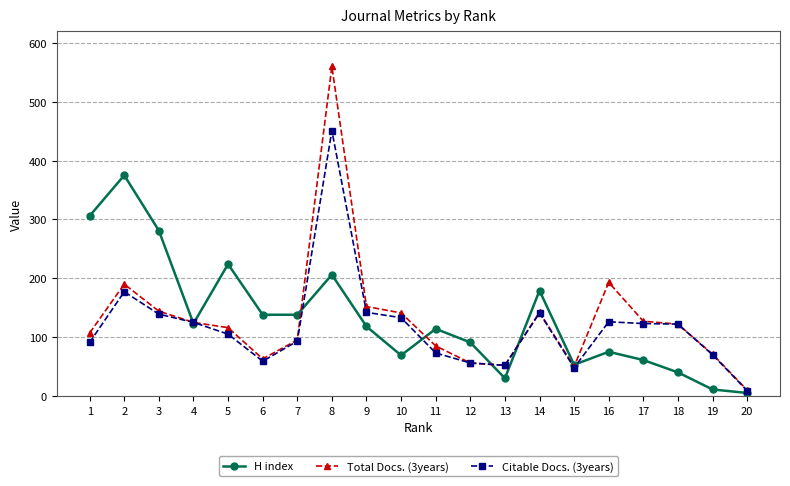

How many interior local valleys does the Total Docs. (3years) series have?

3